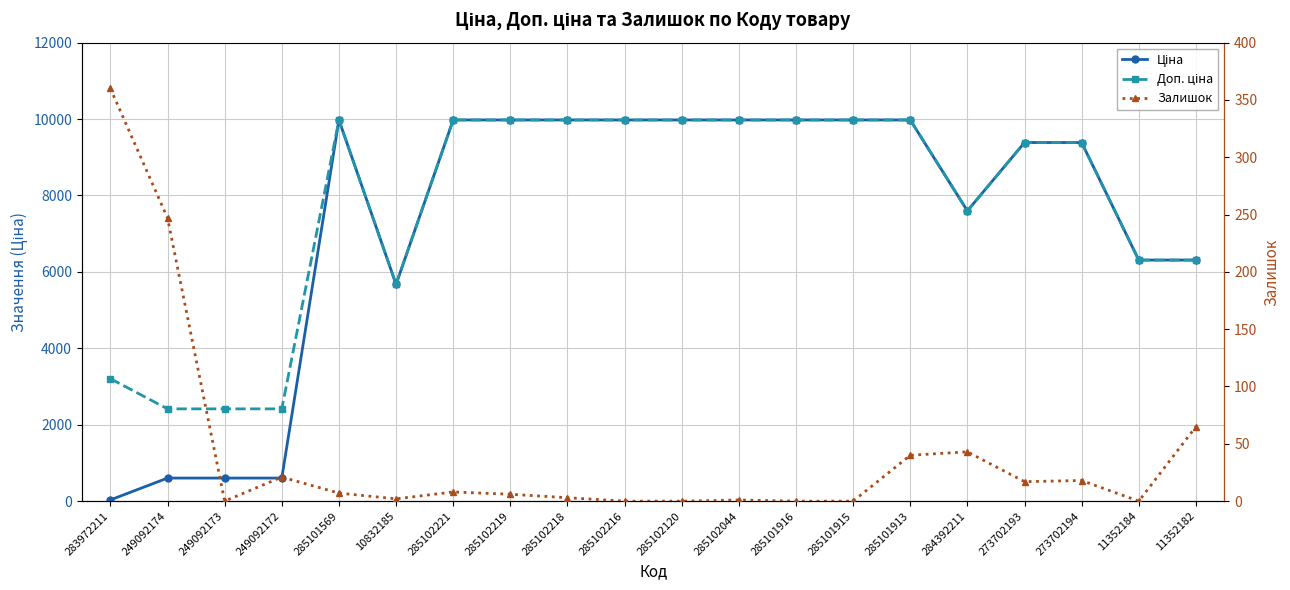

How many interior local valleys does the Залишок series have?

4